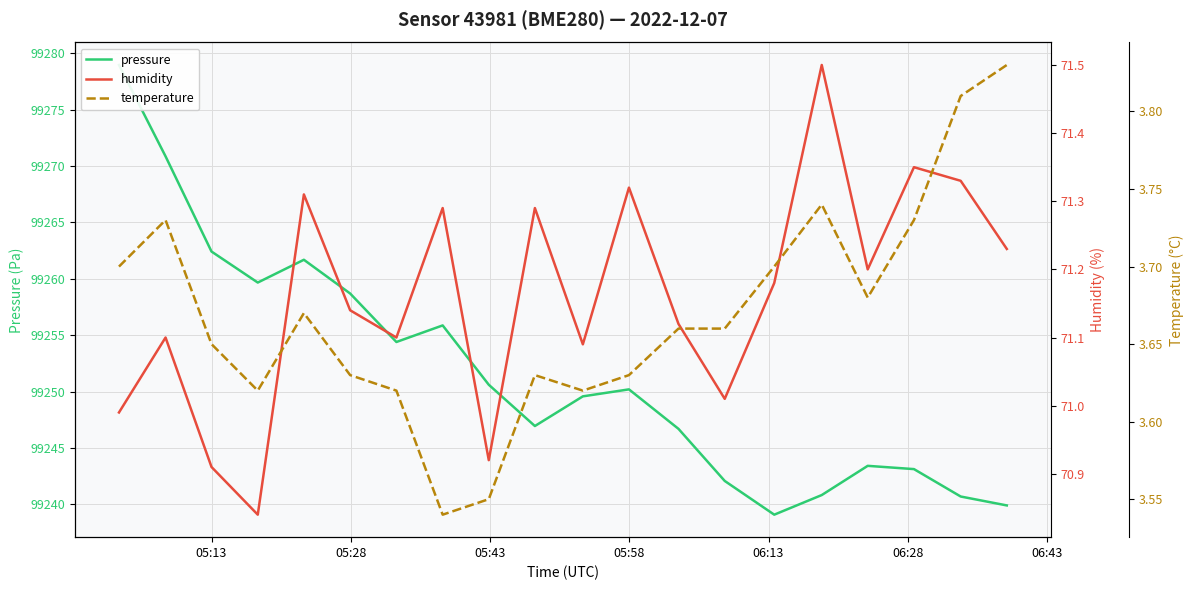

True or false: temperature has a value of 2.1 at 10.

False